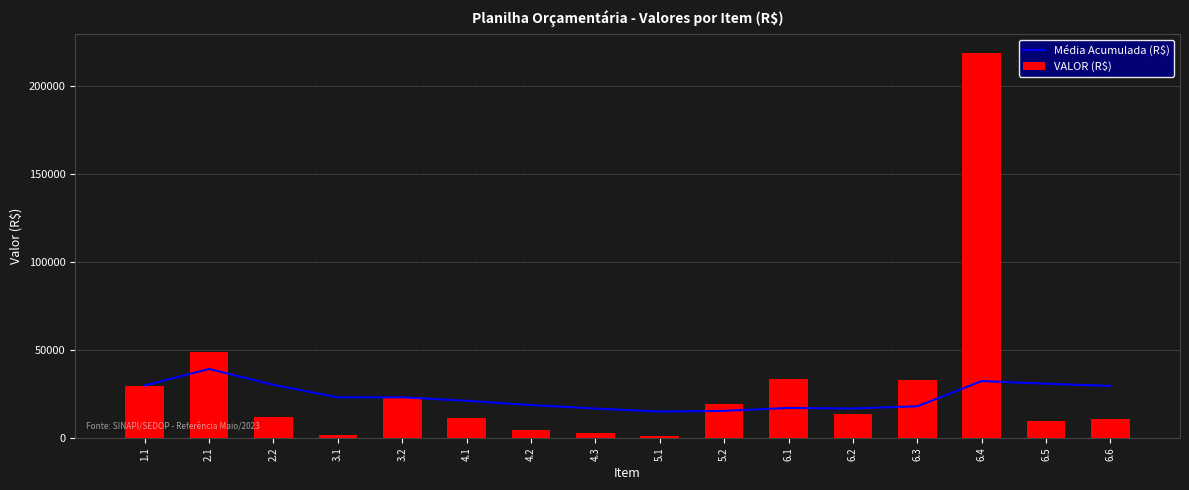

At which label is VALOR (R$) closest to 109998?

2.1